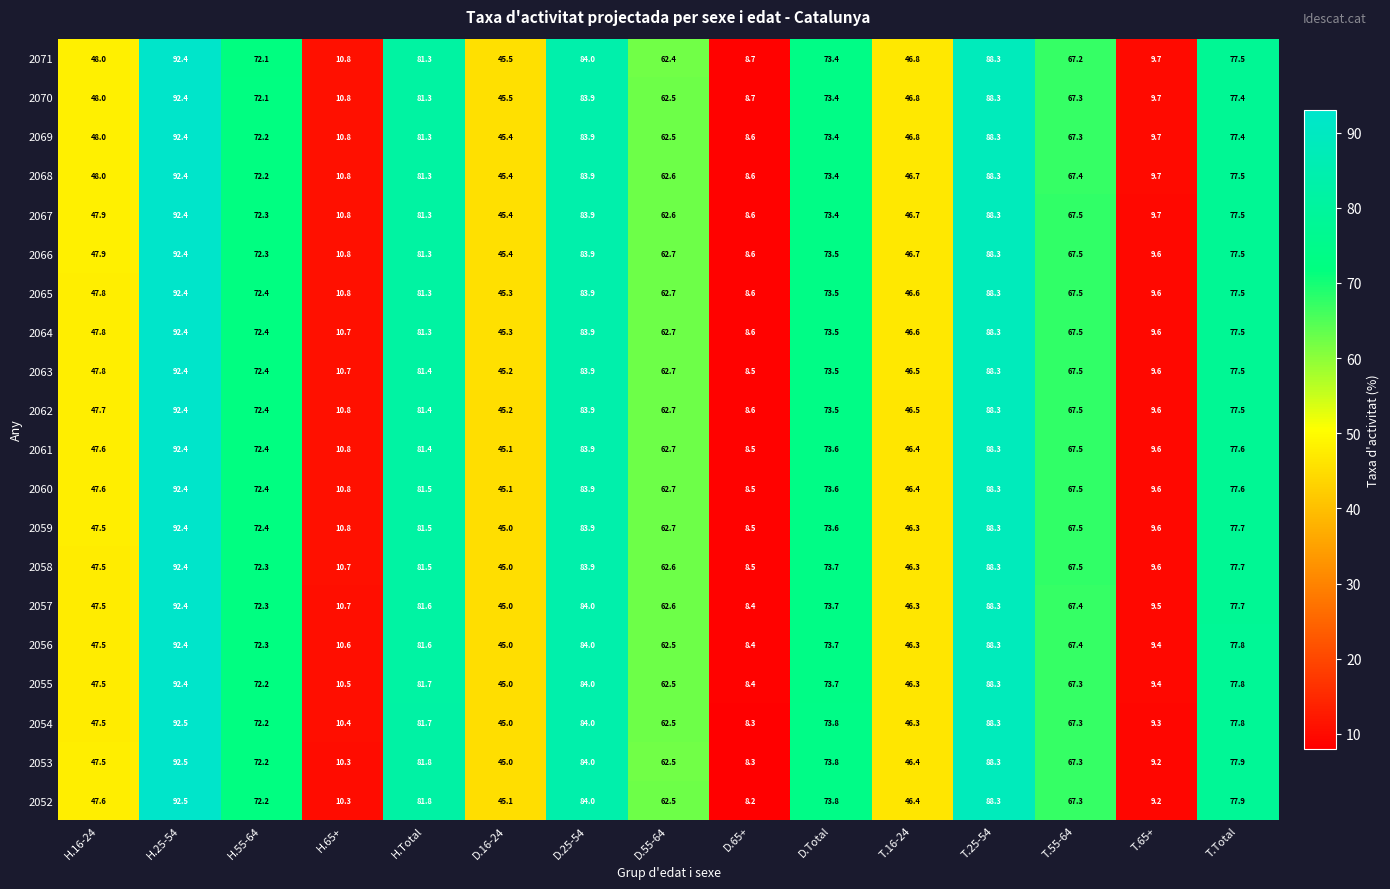

Rank the categories by 2058 value from lowest to highest.

D.65+, T.65+, H.65+, D.16-24, T.16-24, H.16-24, D.55-64, T.55-64, H.55-64, D.Total, T.Total, H.Total, D.25-54, T.25-54, H.25-54